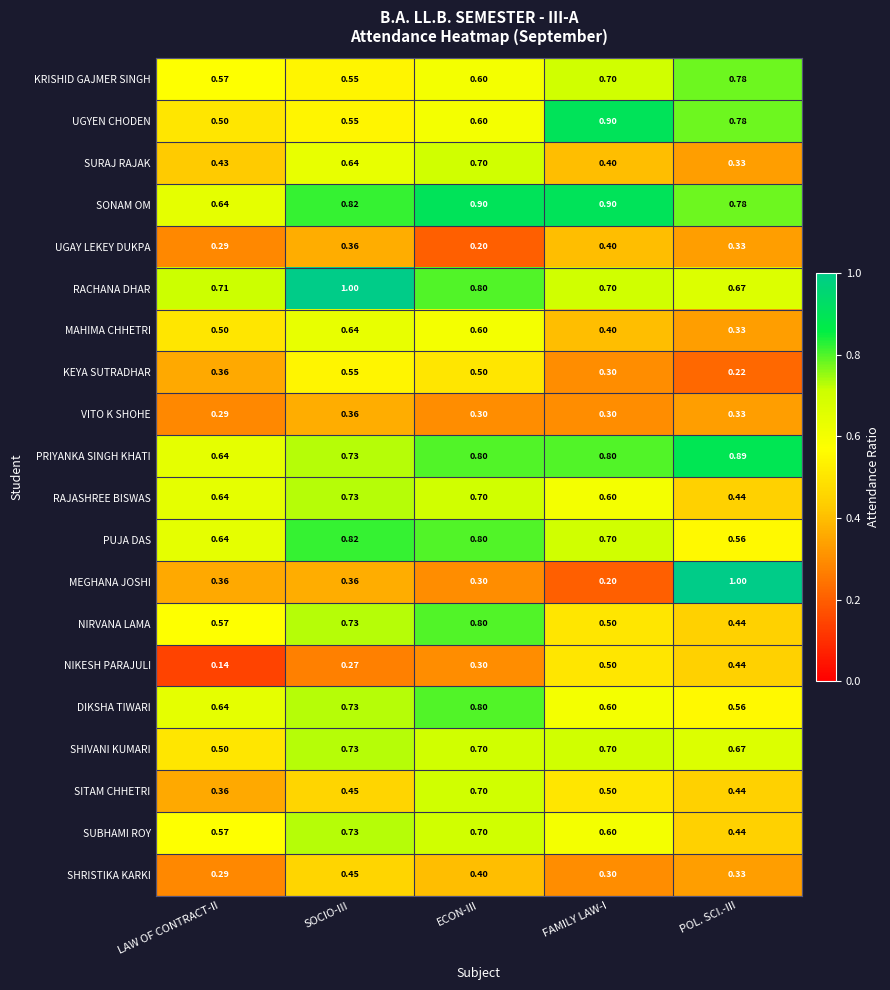

At which label does NIRVANA LAMA reach its peak?

ECON-III